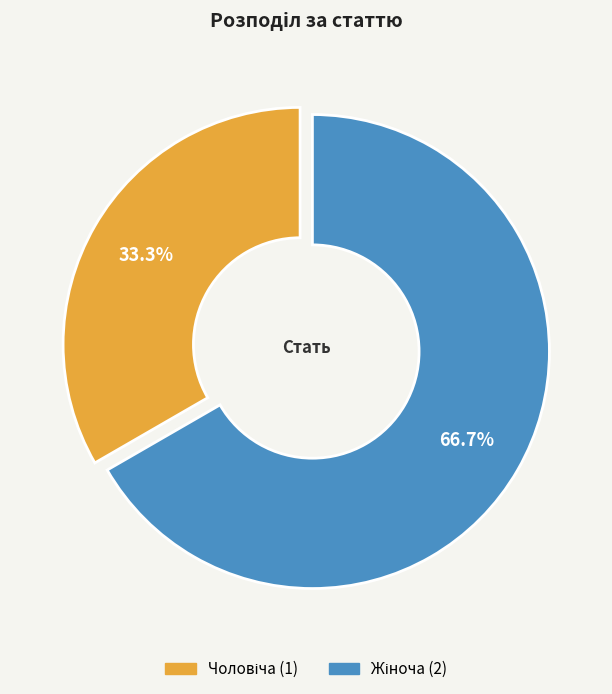

Does any single category account for the majority?

Yes